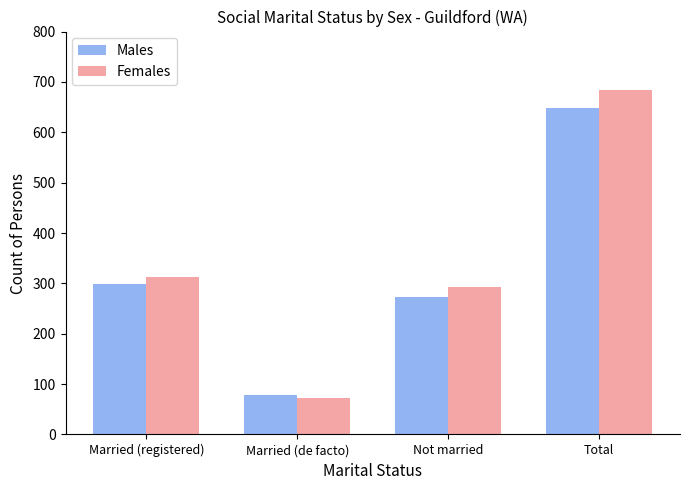

What is the label of the 1st bar from the right?

Total